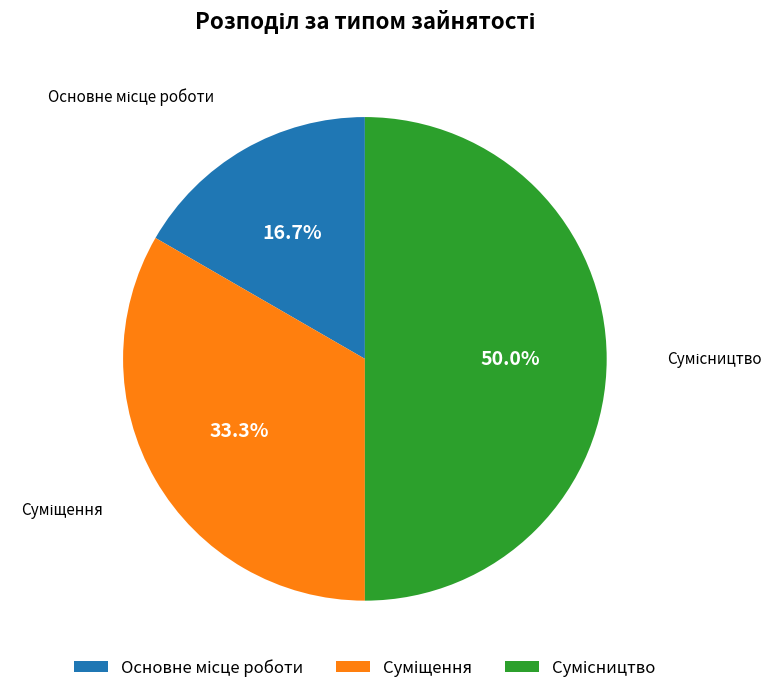

How many segments does this pie chart have?

3